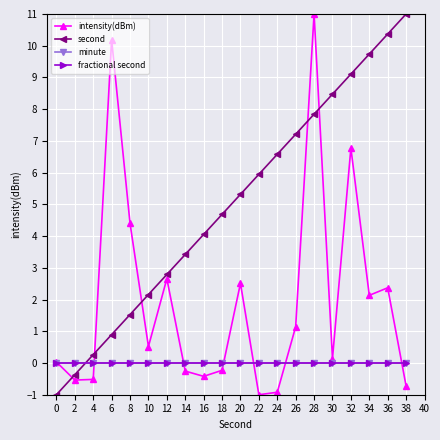

What is the total value across all series at 12?

5.4